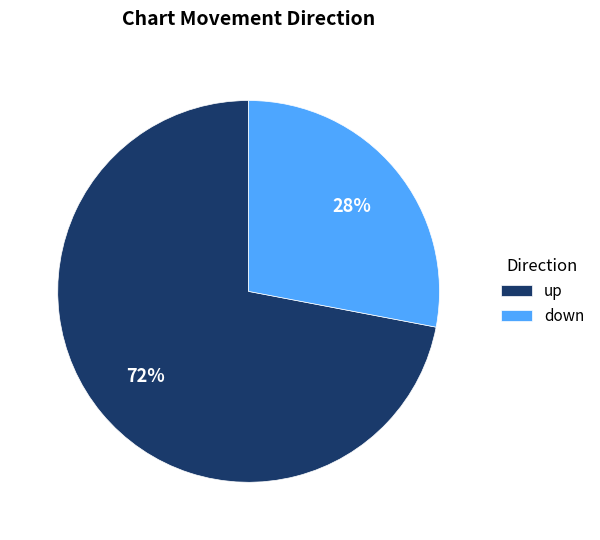

What is the smallest slice in the pie chart?

down